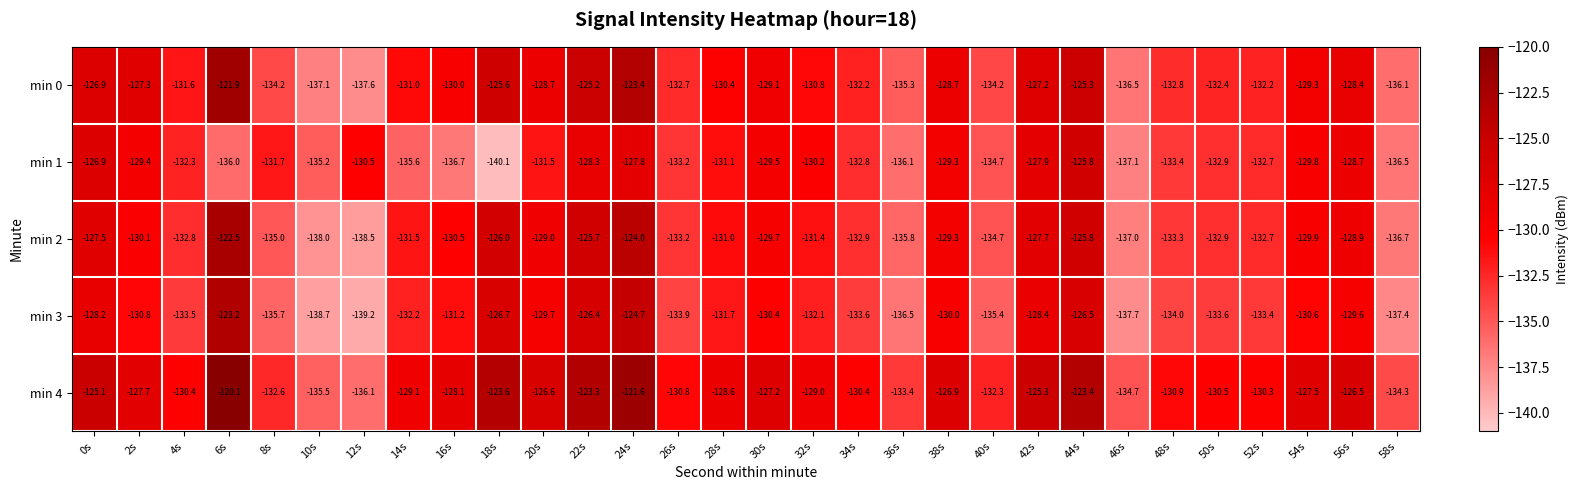

At which label does min 2 first exceed -131?

0s